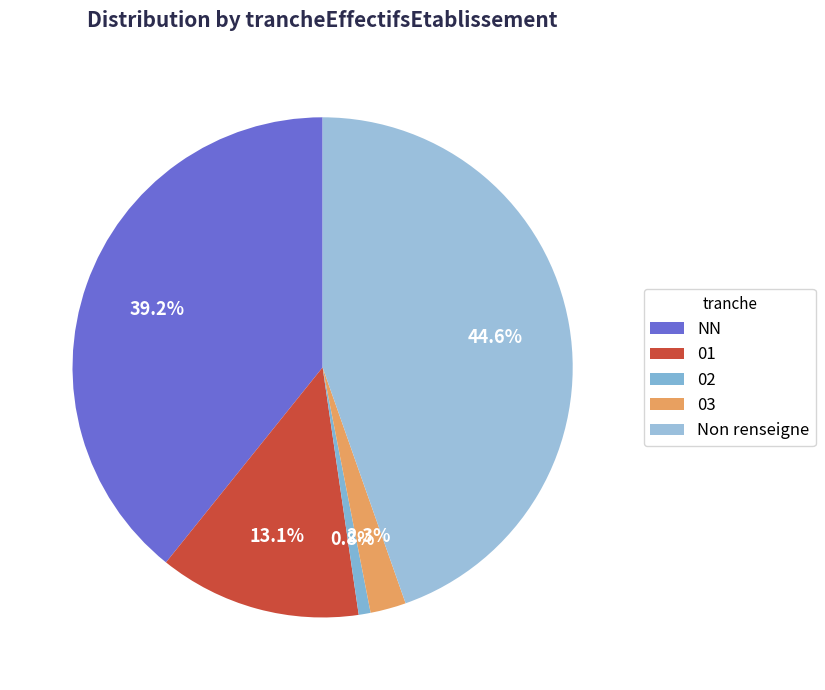

Which has a higher value, NN or 03?

NN